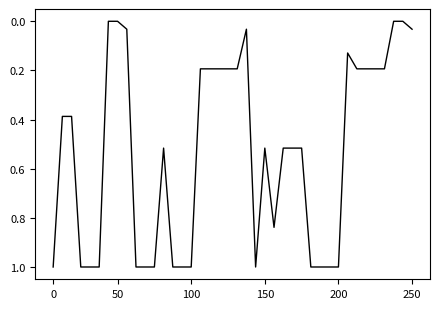

What is the maximum value shown in the chart?

1.0